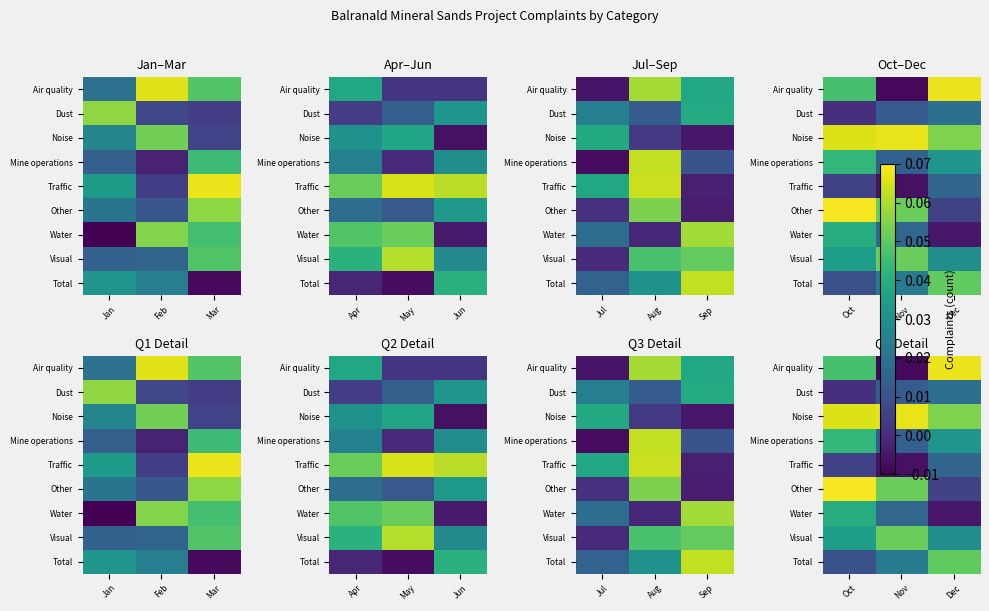

True or false: Mine operations has a value of 0.0 at Nov.

False